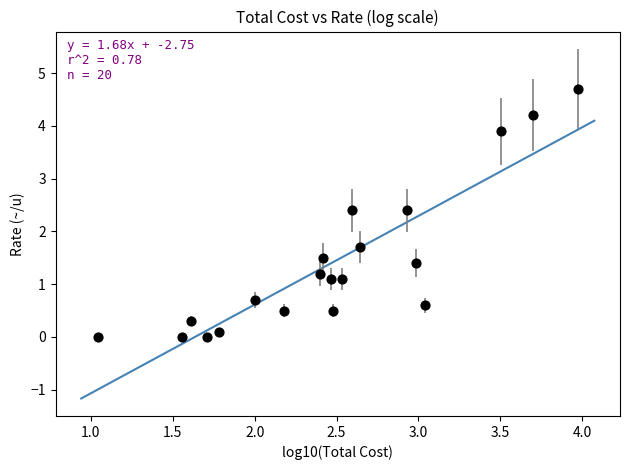

What is the range of X values (max minus min)?

2.9